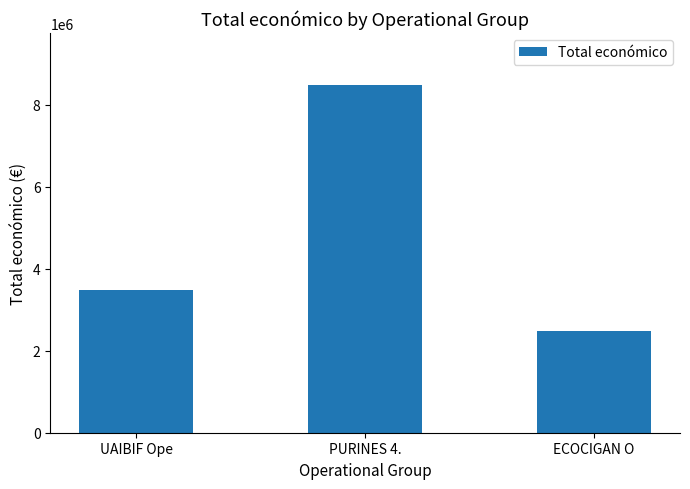

Does the chart contain stacked bars?

No